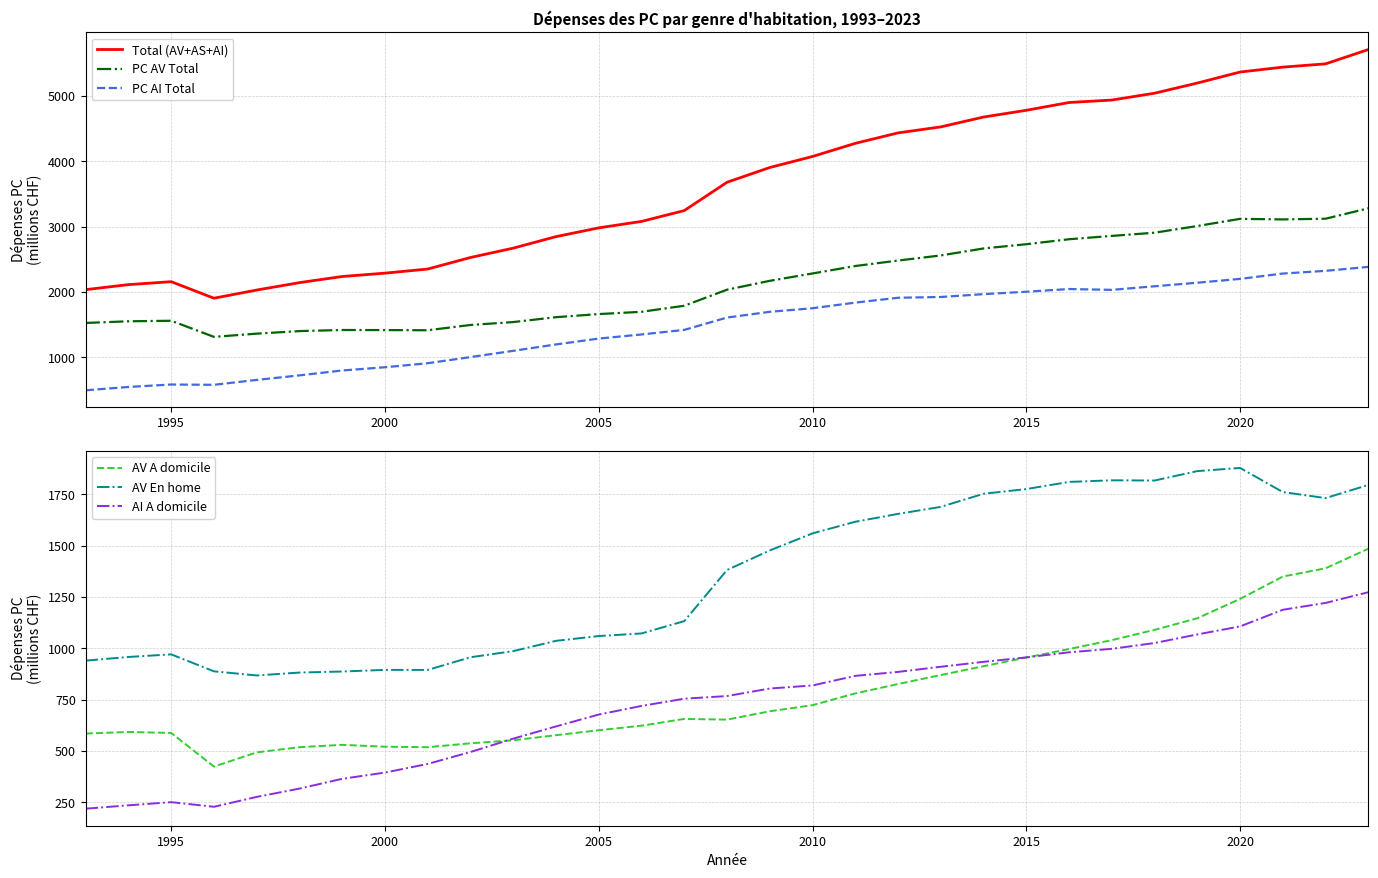

True or false: Total (AV+AS+AI) has a value of 7177.8 at 2020.

False